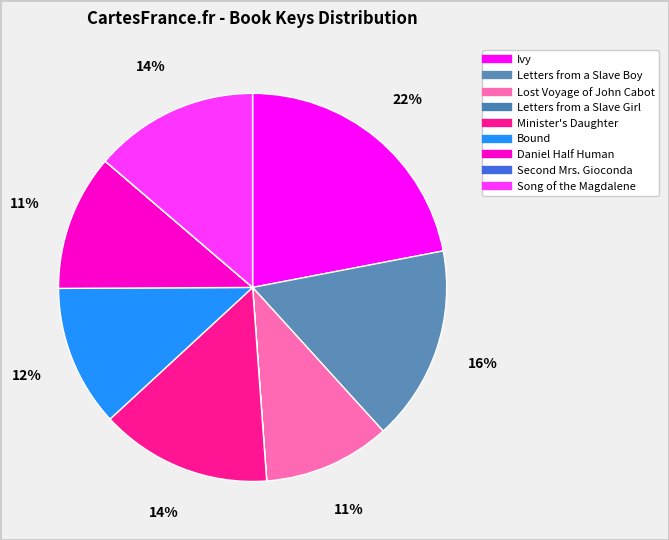

Is it true that Song of the Magdalene is 27% of the pie?

False